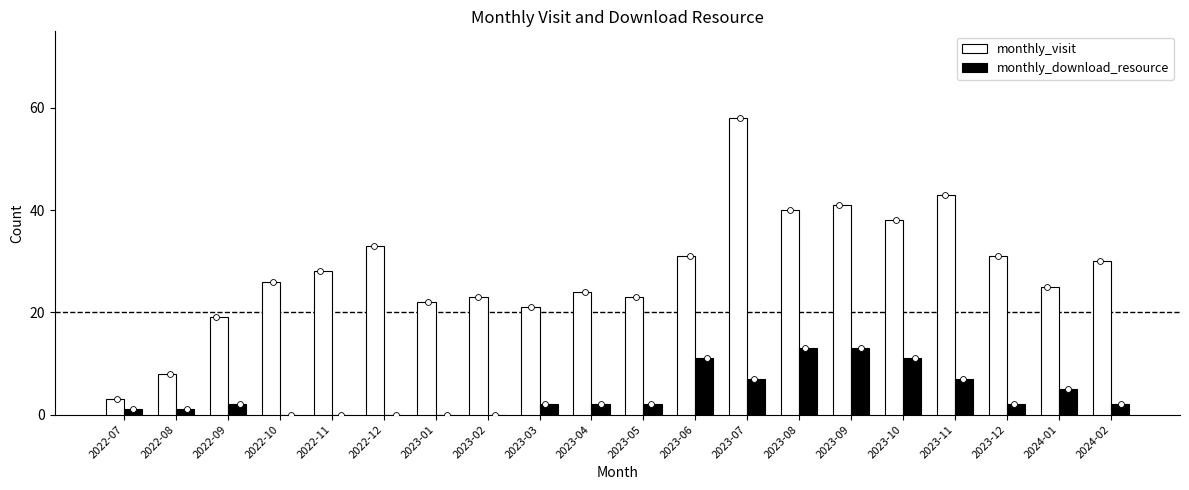

Is the value of monthly_download_resource at 2023-05 greater than the value of monthly_visit at 2022-10?

No